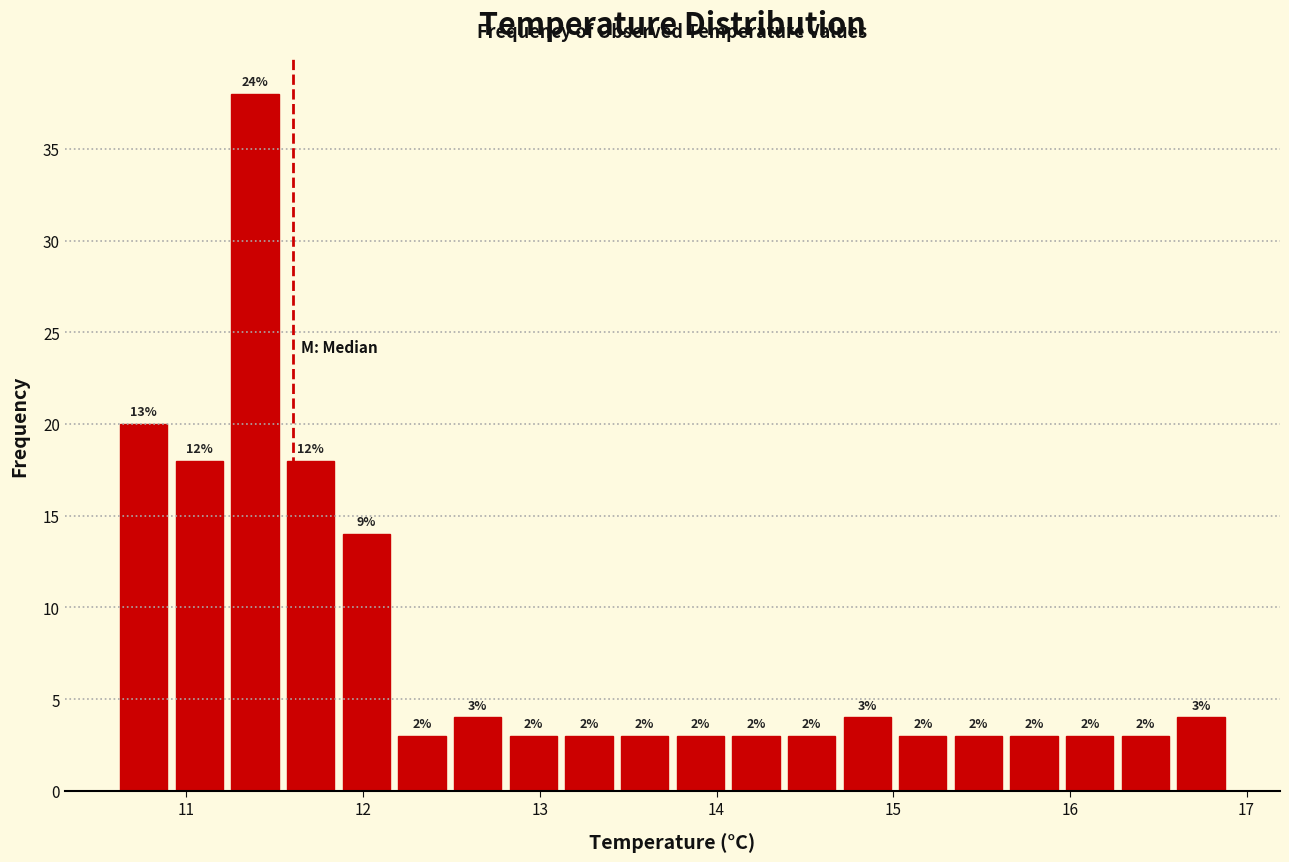

Read against the x-axis, roughly where is the centre of the tallest bar?

11.4